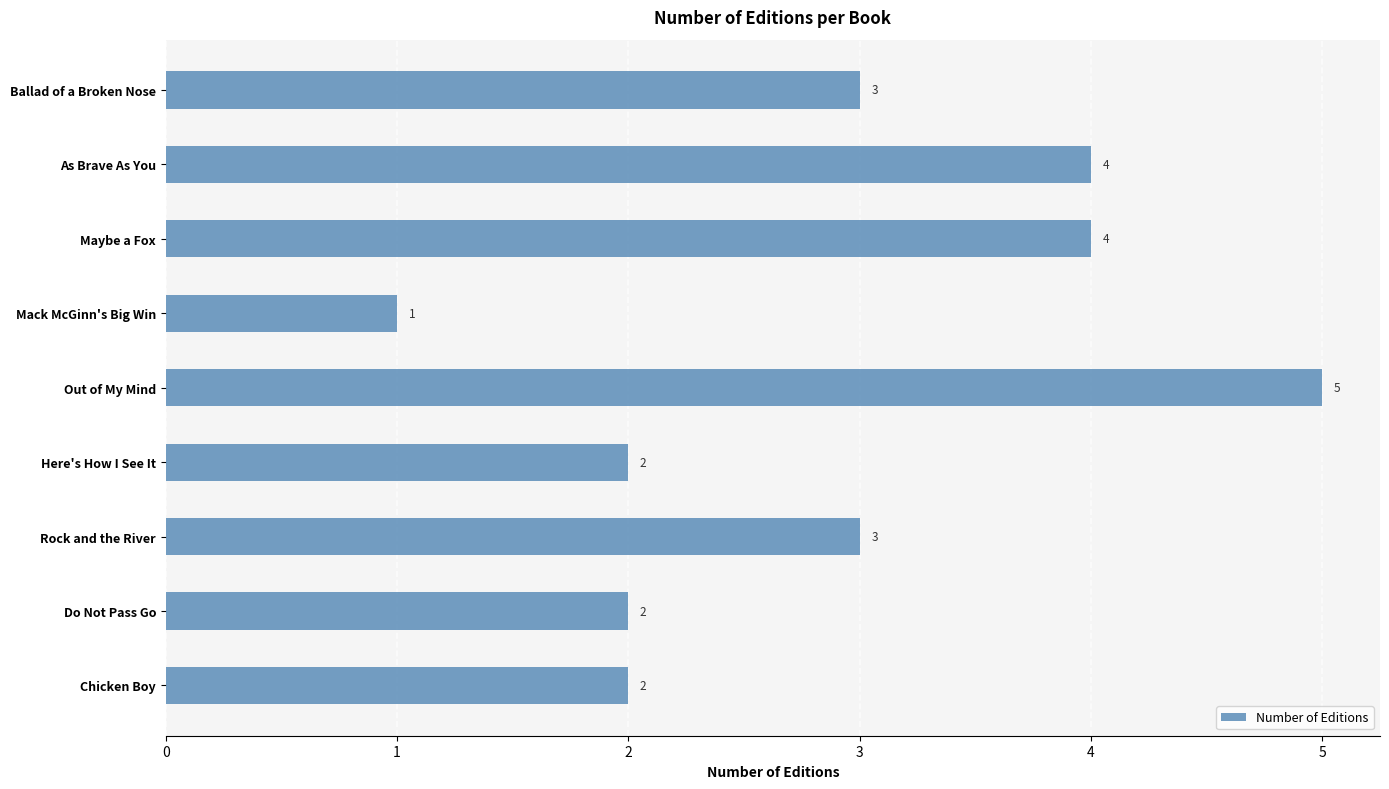

Reading bottom to top, list all the values displayed in this chart.

Chicken Boy=2	Do Not Pass Go=2	Rock and the River=3	Here's How I See It=2	Out of My Mind=5	Mack McGinn's Big Win=1	Maybe a Fox=4	As Brave As You=4	Ballad of a Broken Nose=3